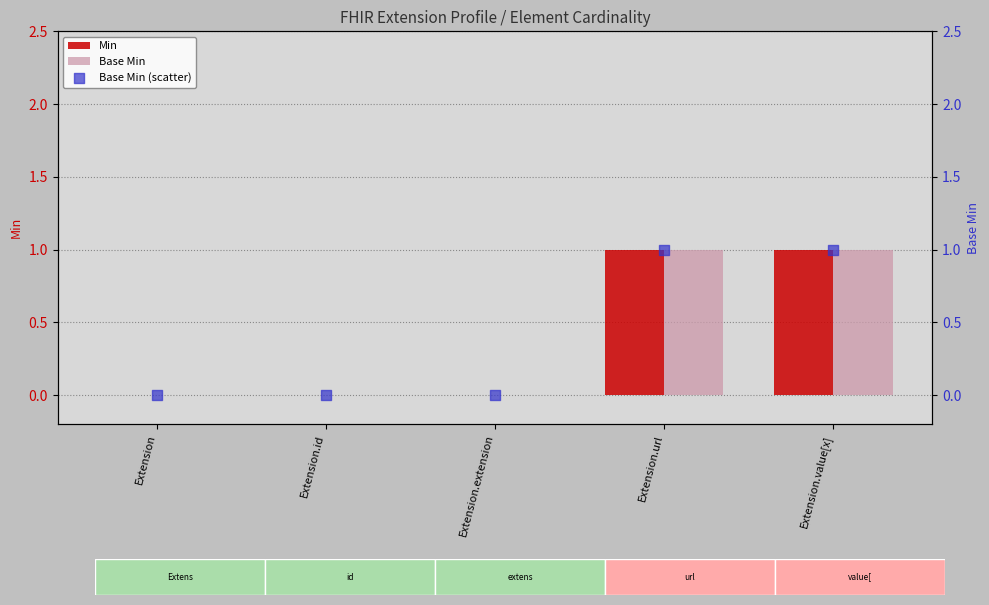

Which series has the largest total across all categories?

Min